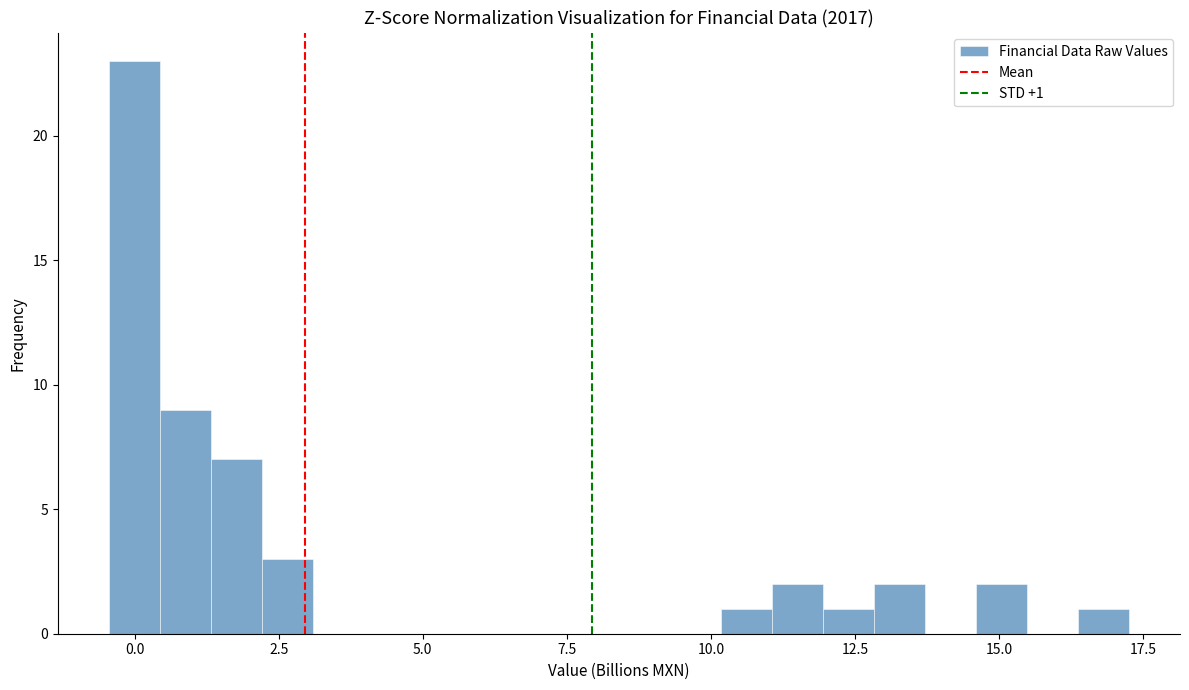

Read against the x-axis, roughly where is the centre of the tallest bar?

0.0